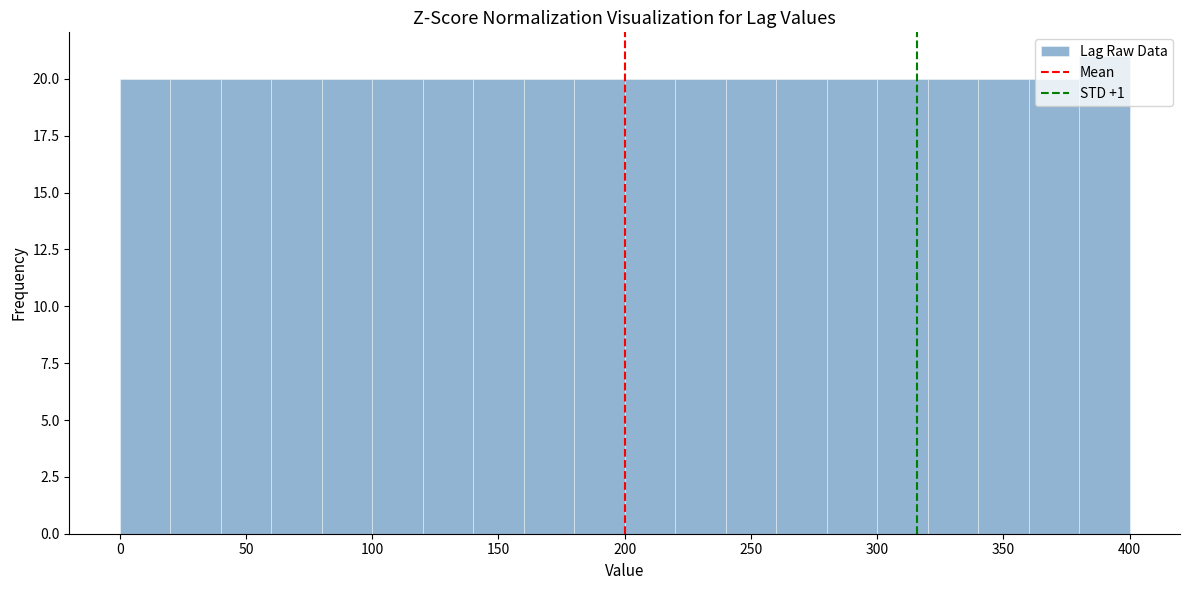

Which range on the x-axis has the tallest bar?

380 to 400